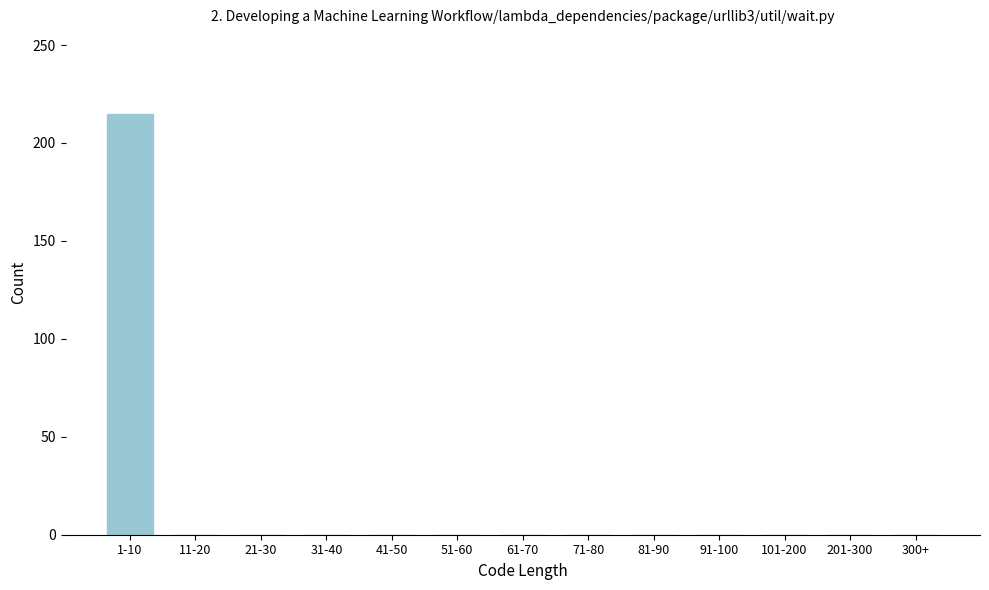

Reading right to left, what are all the values shown in this chart?

300+=0	201-300=0	101-200=0	91-100=0	81-90=0	71-80=0	61-70=0	51-60=0	41-50=0	31-40=0	21-30=0	11-20=0	1-10=215